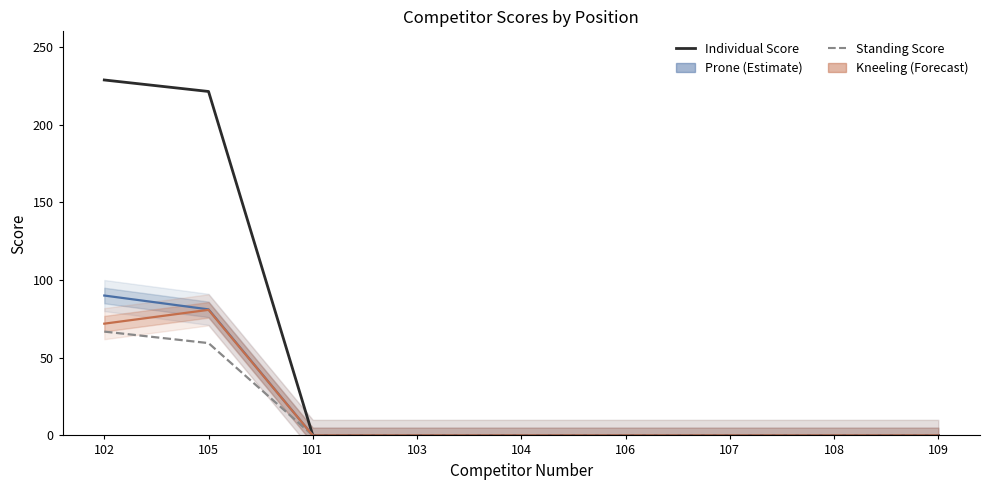

How many lines are shown in the chart?

4